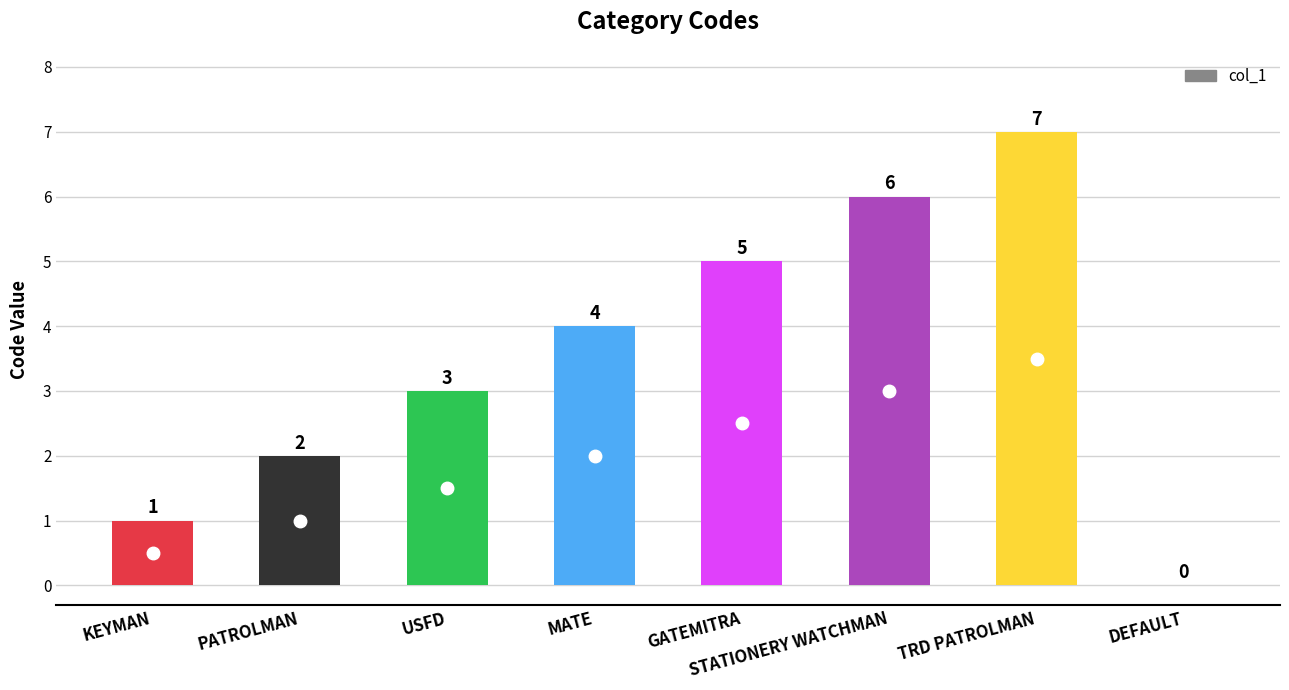

What is the sum of all values?

28